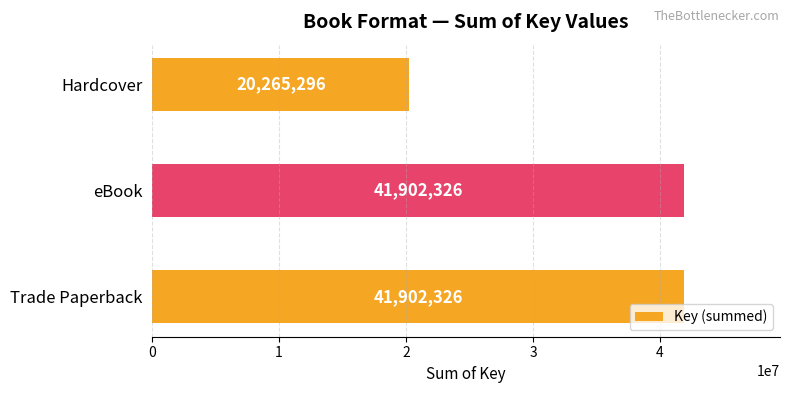

Count the values in the range 20265296 to 41902326.

3